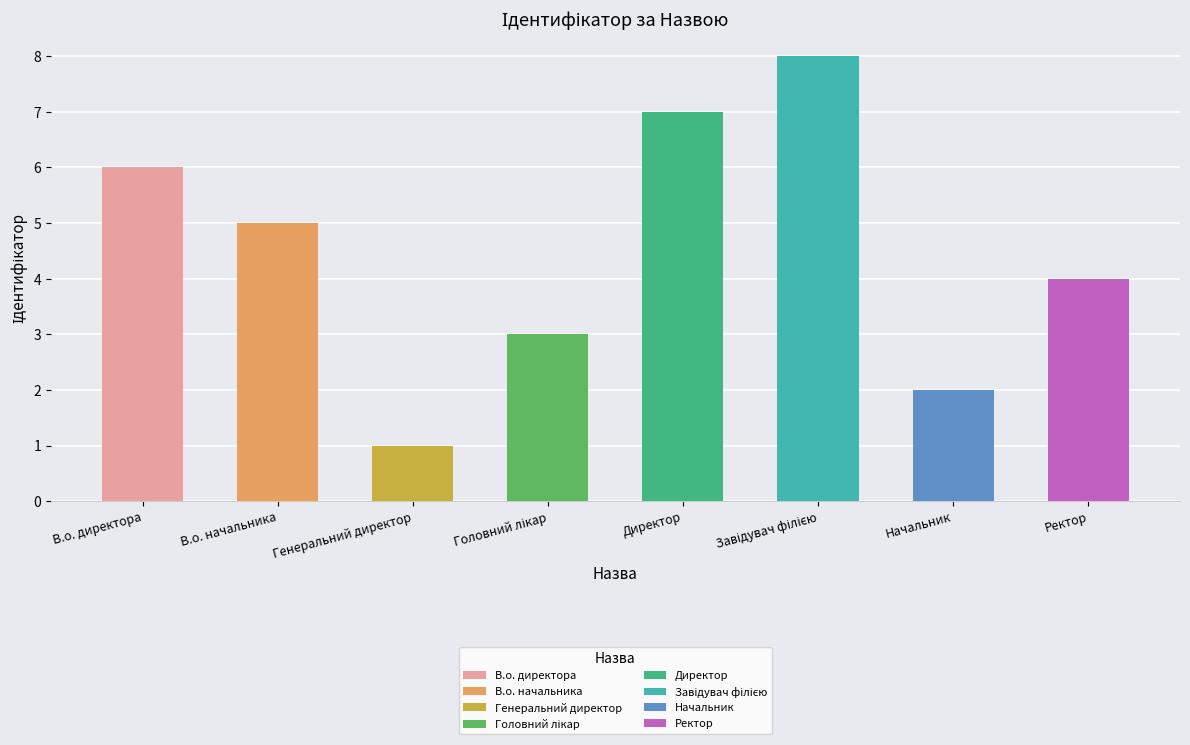

At which category does the chart reach its peak across all series?

Завідувач філією